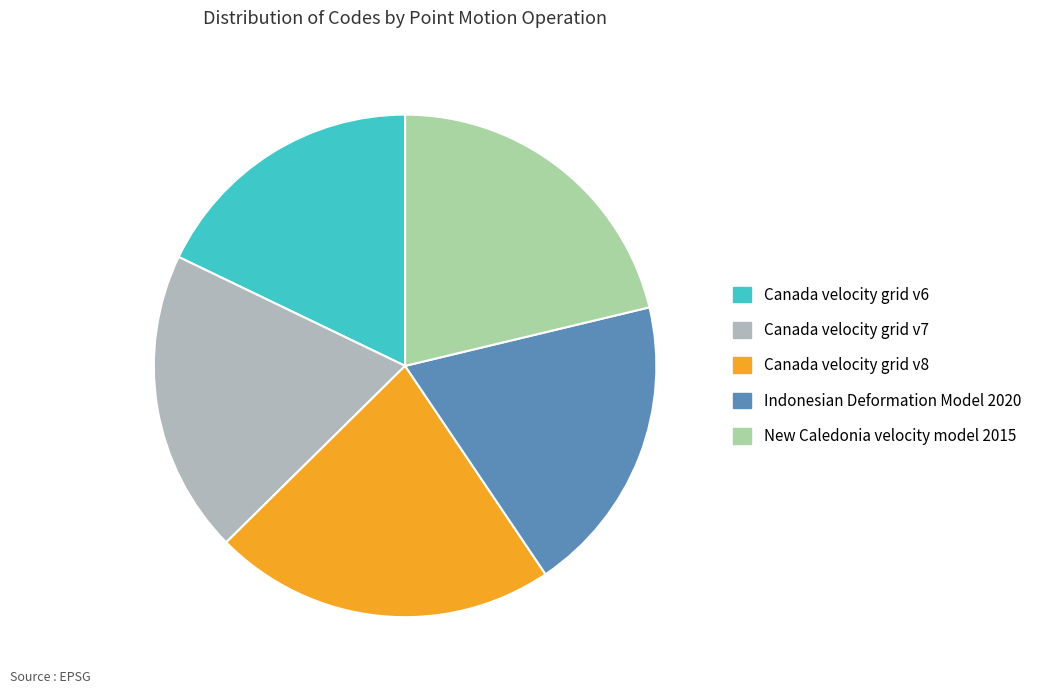

Is it true that Canada velocity grid v8 is 30% of the pie?

False